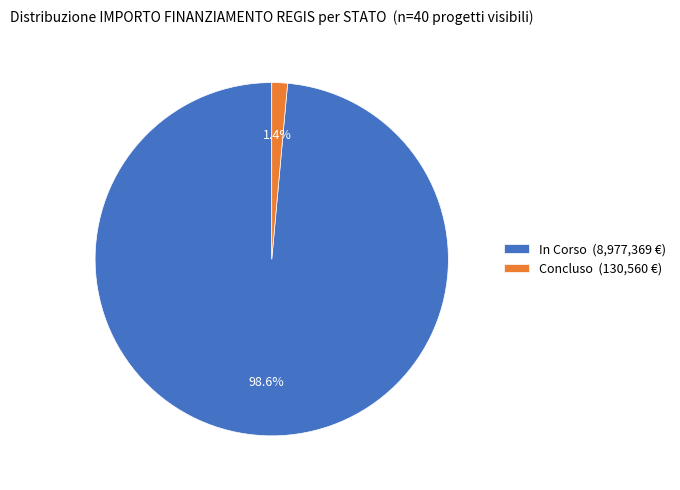

Do Concluso (130,560 €) and In Corso (8,977,369 €) together represent more than half of the pie?

Yes